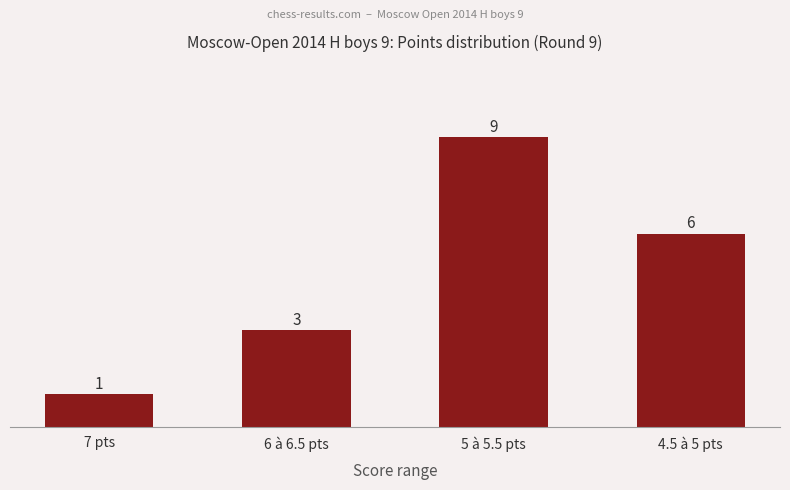

Does the chart contain stacked bars?

No